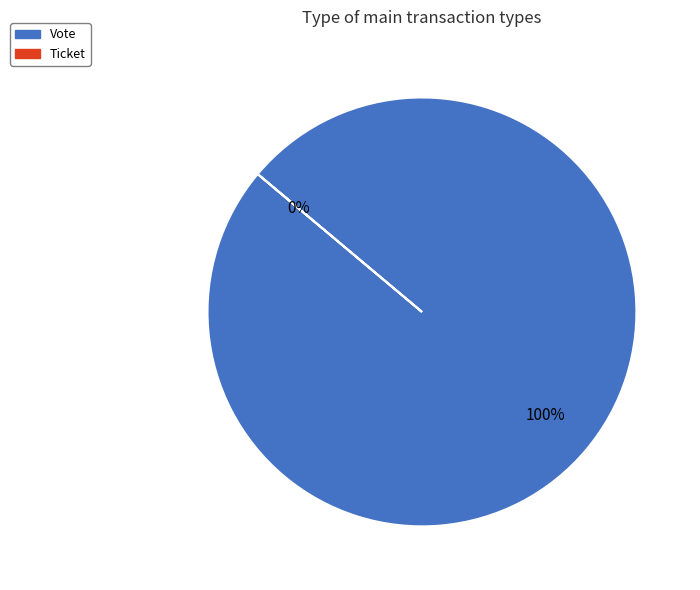

The Ticket slice represents 1% of the pie. True or false?

False